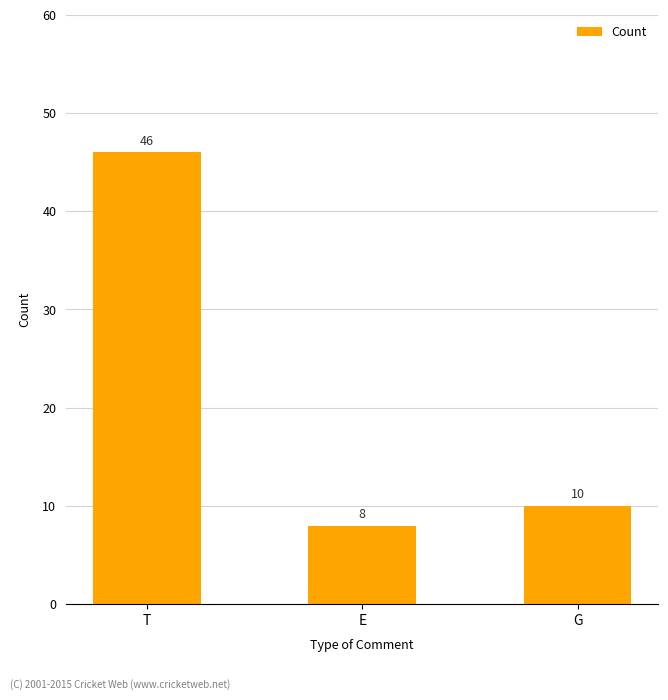

How many data points are less than 10?

1